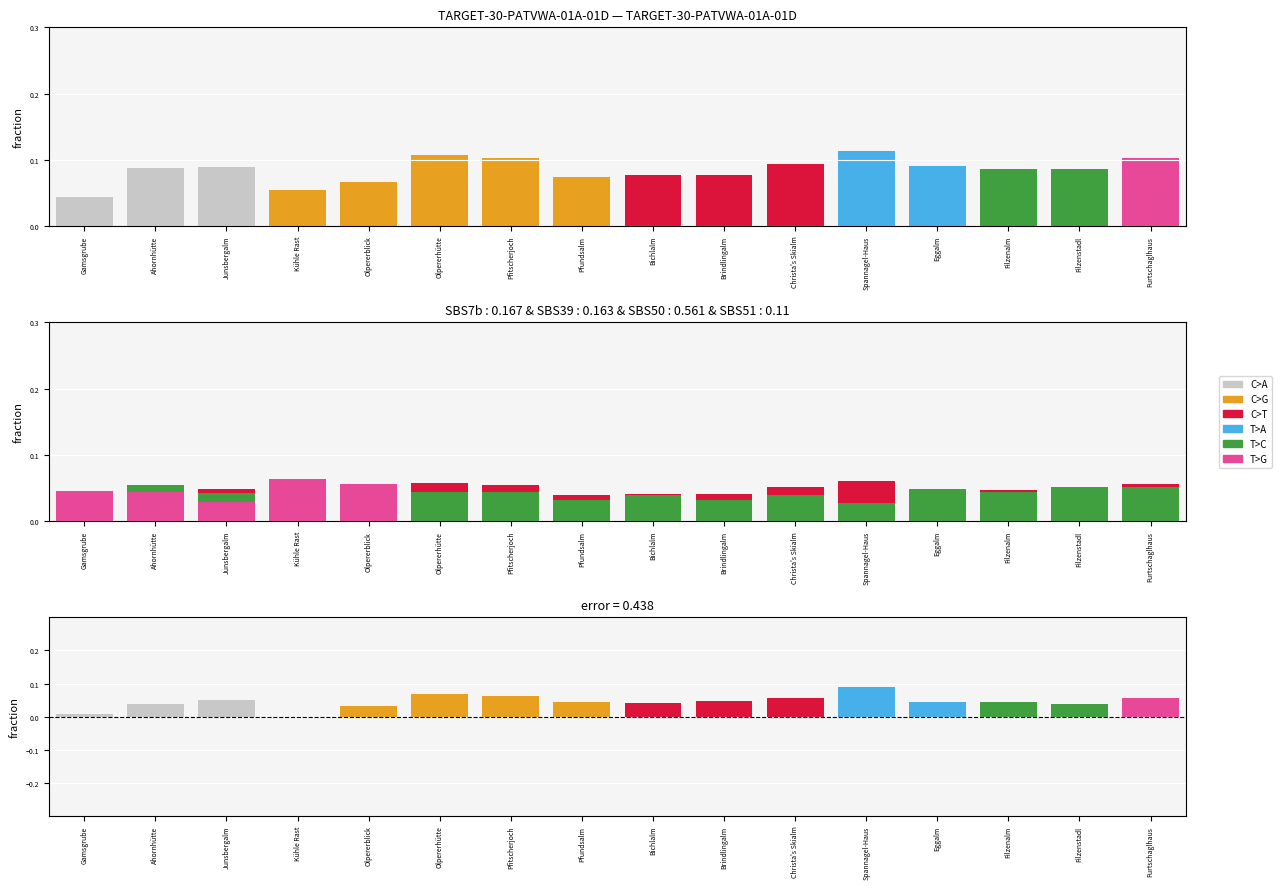

How many bars are there in each group?

3